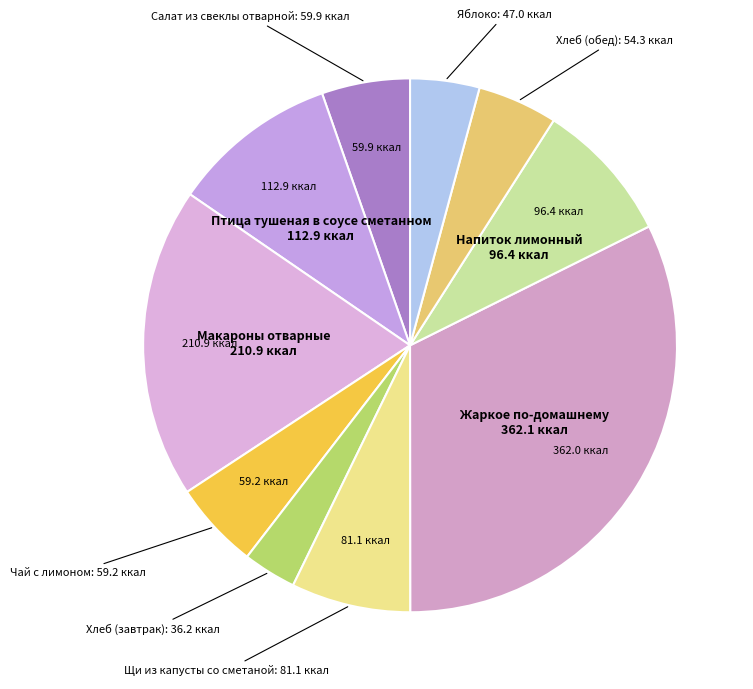

Count the number of slices in the pie.

10